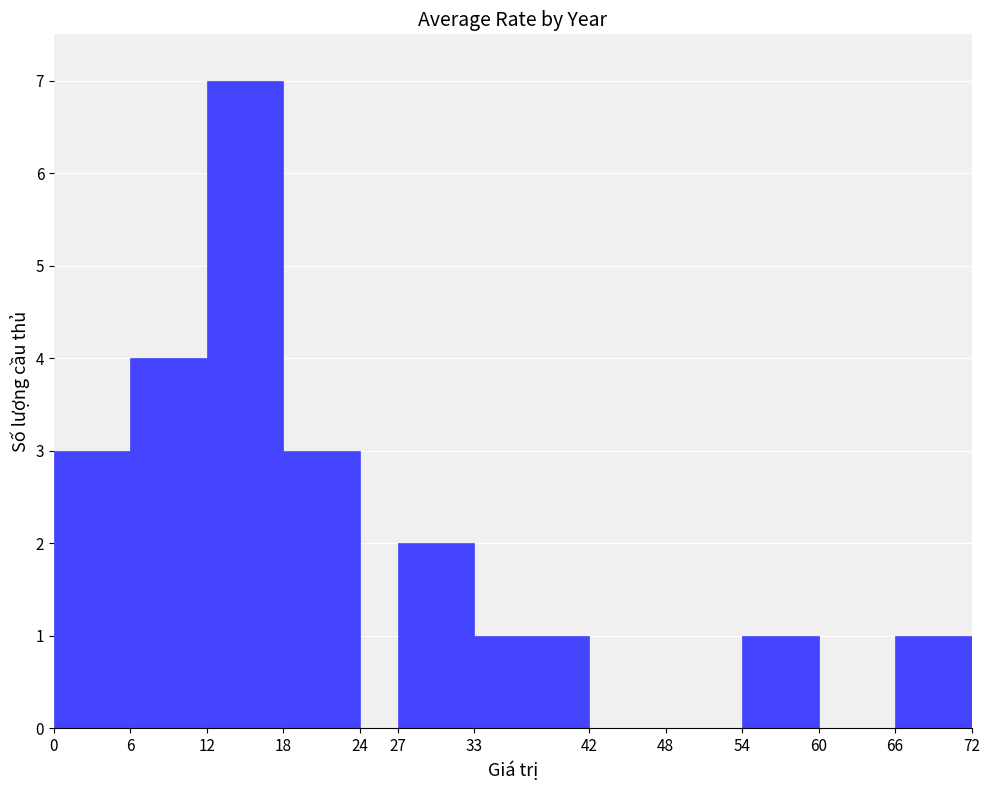

How many series are shown in this chart?

1